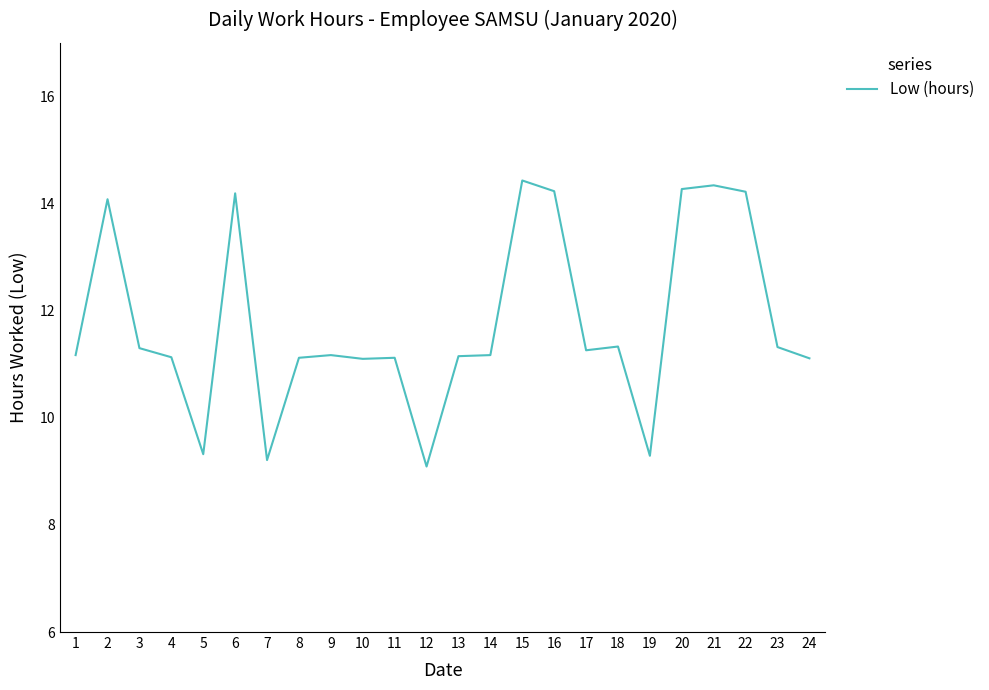

What is the change in value from 2 to 22?

+0.1